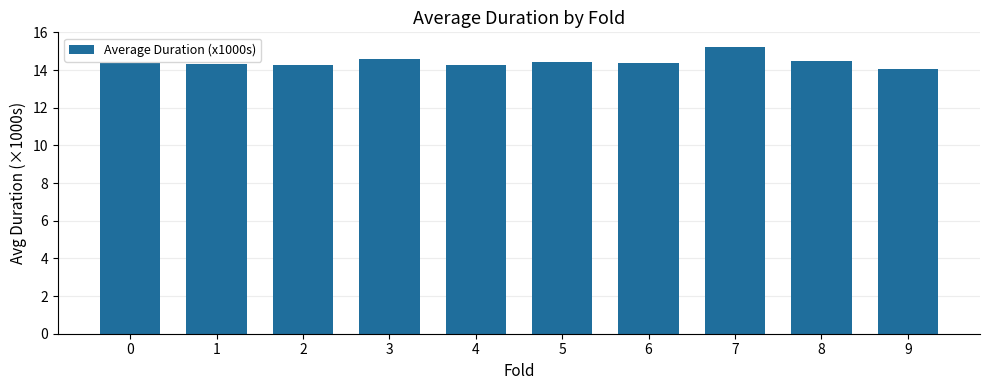

How many bars are there in total?

10